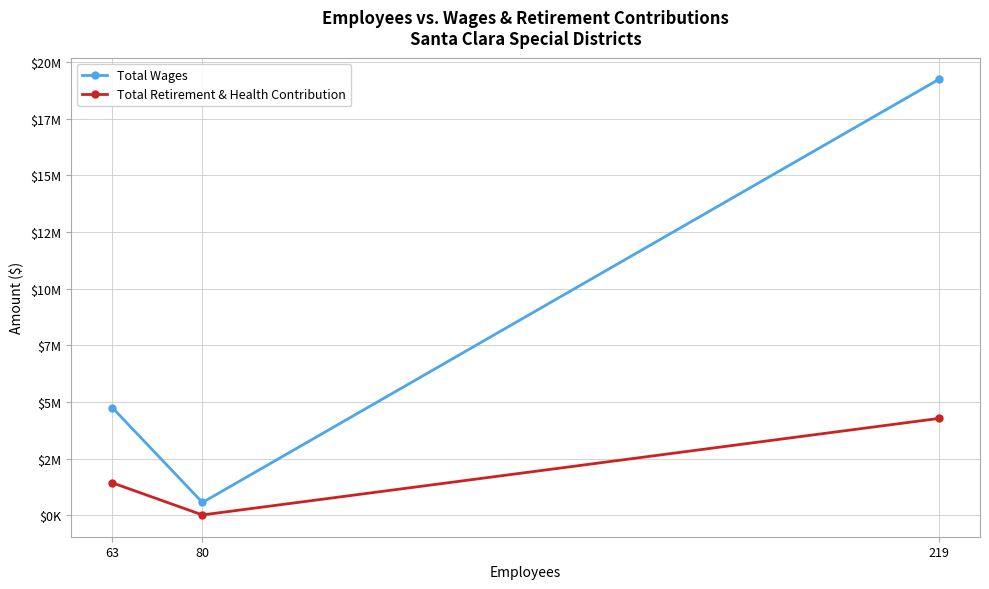

Reading left to right, extract all data points from this chart.

Total Wages: 63=4752849	80=570124	219=19234034
Total Retirement & Health Contribution: 63=1436941	80=20241	219=4277713